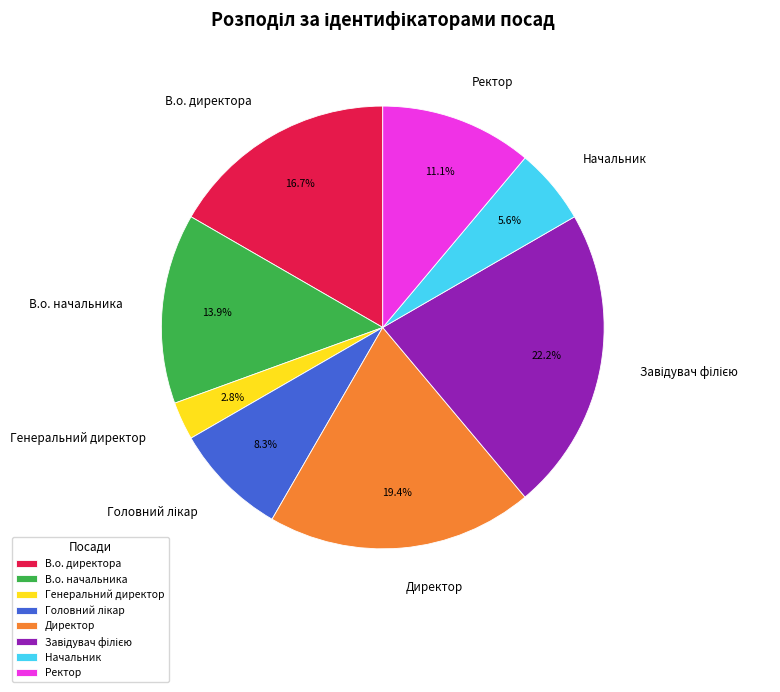

Is Генеральний директор the majority of the pie?

No